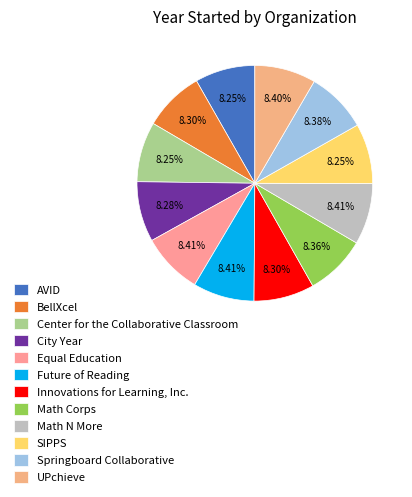

How many segments does this pie chart have?

12